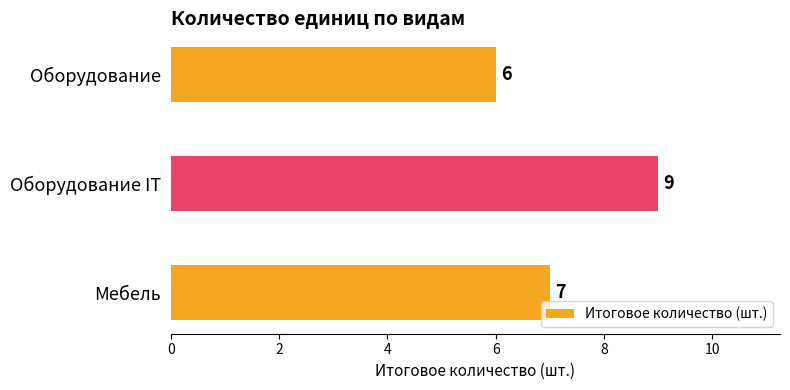

How many data points are less than 7?

1